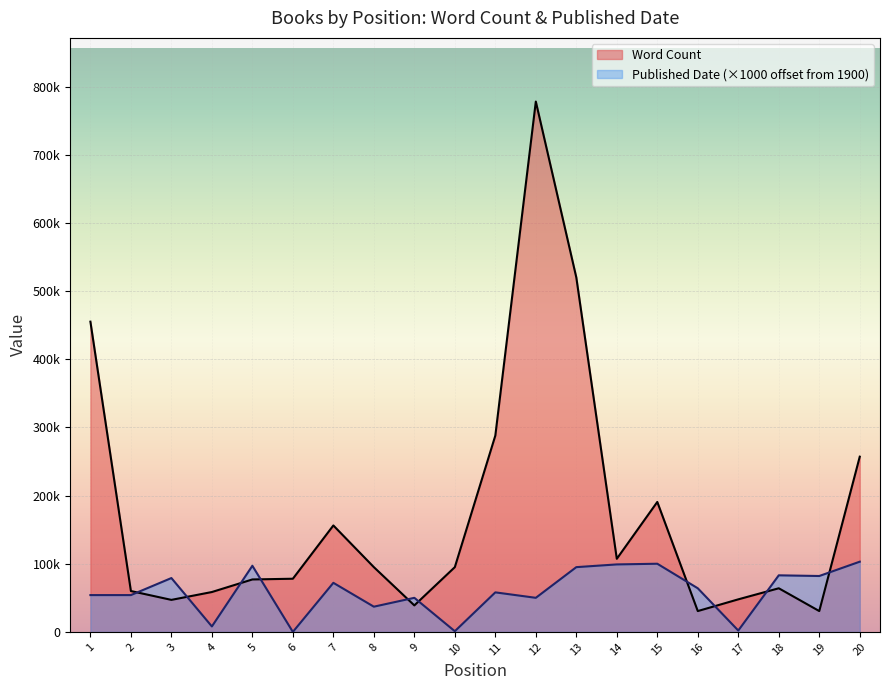

How many values in the Word Count series are below 95000?

10